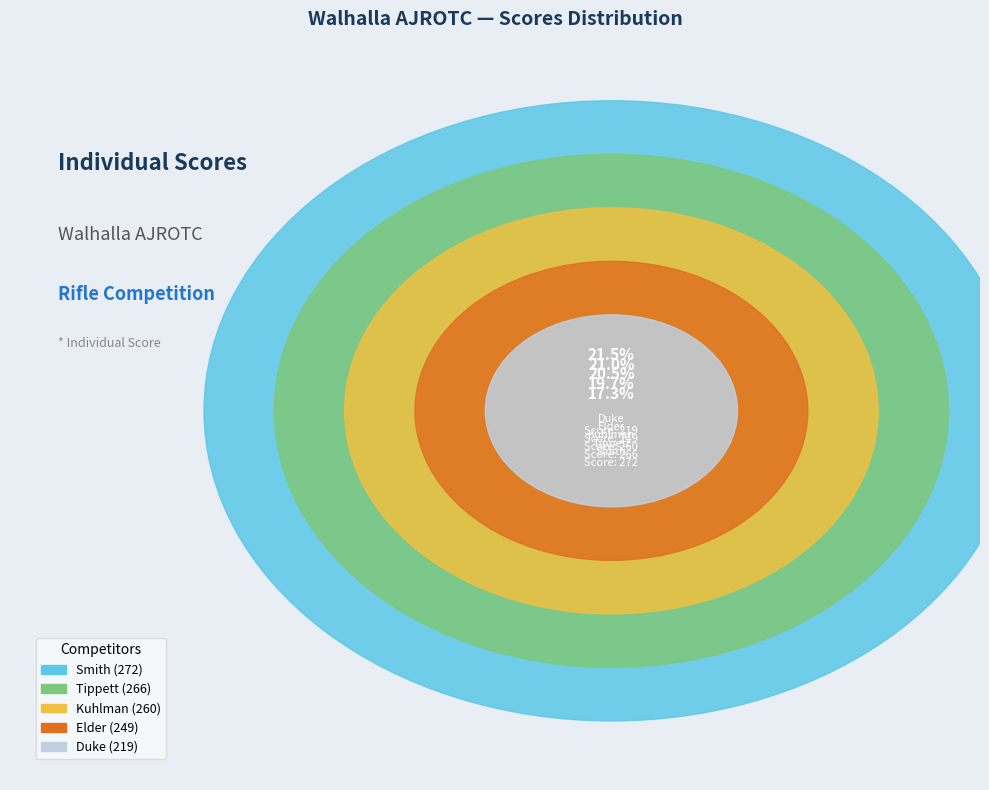

Does Elder represent more than half of the total?

No